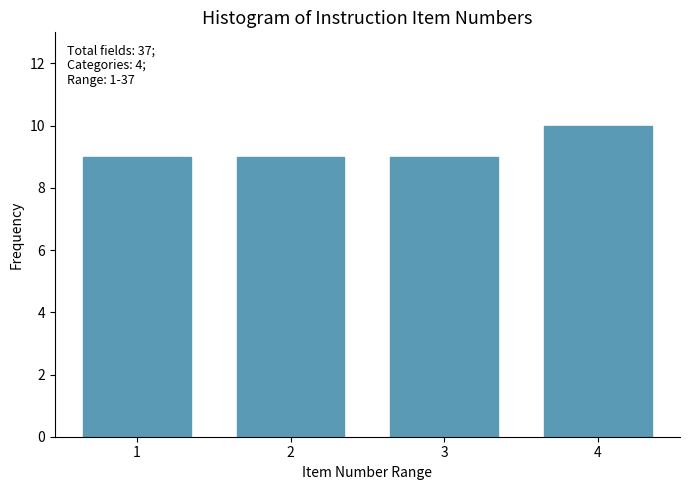

Reading left to right, list all the values displayed in this chart.

1=9	2=9	3=9	4=10